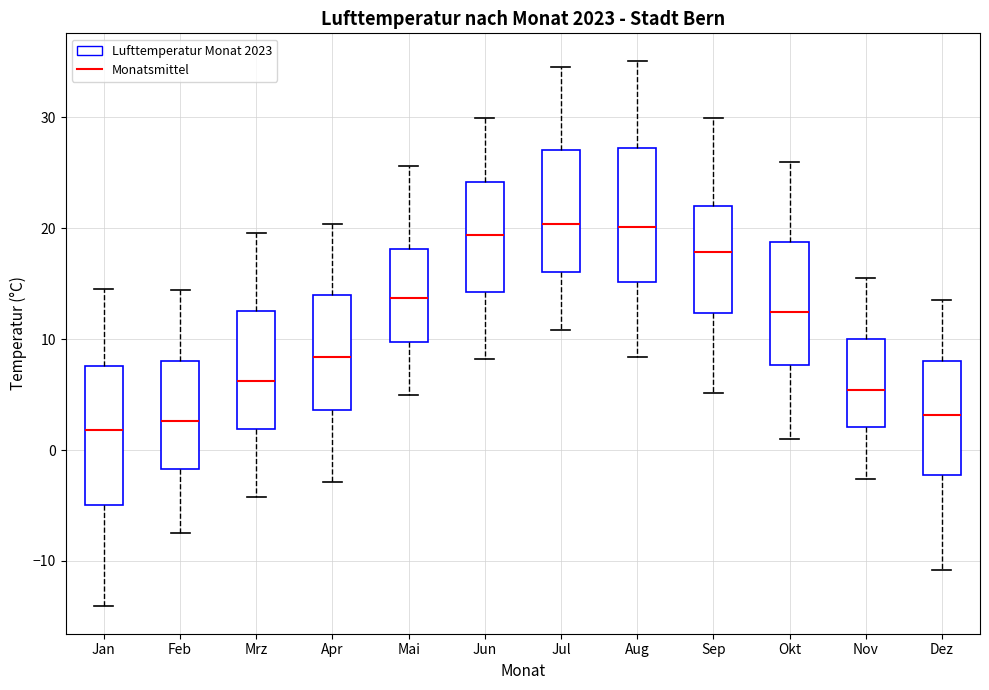

Reading left to right, read every box against the y-axis: the position of its median line, the range the box covers, and the ends of its whiskers. The values are not printed on the chart, so give them approximately, as read against the axis.

Jan: median 2, box -5 to 8, whiskers -14 to 15
Feb: median 3, box -2 to 8, whiskers -7 to 14
Mrz: median 6, box 2 to 13, whiskers -4 to 20
Apr: median 8, box 4 to 14, whiskers -3 to 20
Mai: median 14, box 10 to 18, whiskers 5 to 26
Jun: median 19, box 14 to 24, whiskers 8 to 30
Jul: median 20, box 16 to 27, whiskers 11 to 35
Aug: median 20, box 15 to 27, whiskers 8 to 35
Sep: median 18, box 12 to 22, whiskers 5 to 30
Okt: median 12, box 8 to 19, whiskers 1 to 26
Nov: median 5, box 2 to 10, whiskers -3 to 16
Dez: median 3, box -2 to 8, whiskers -11 to 14